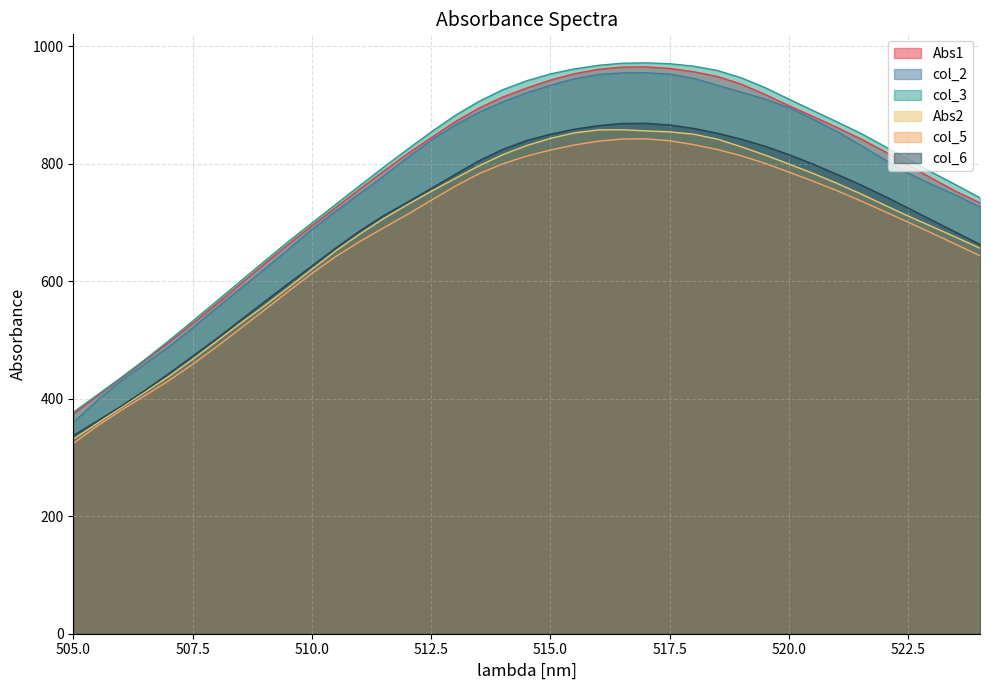

What is the difference between the second highest and minimum values in the col_2 series?

594.9